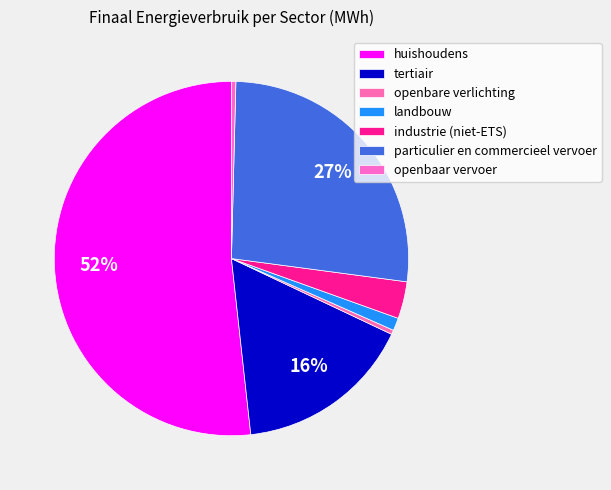

Between huishoudens and tertiair, which is larger?

huishoudens